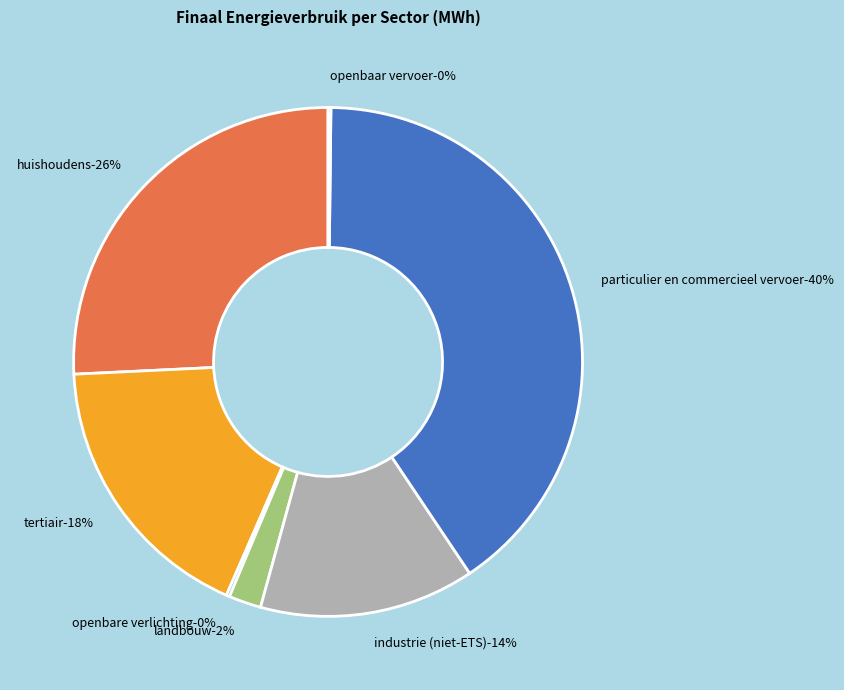

How many segments does this pie chart have?

7